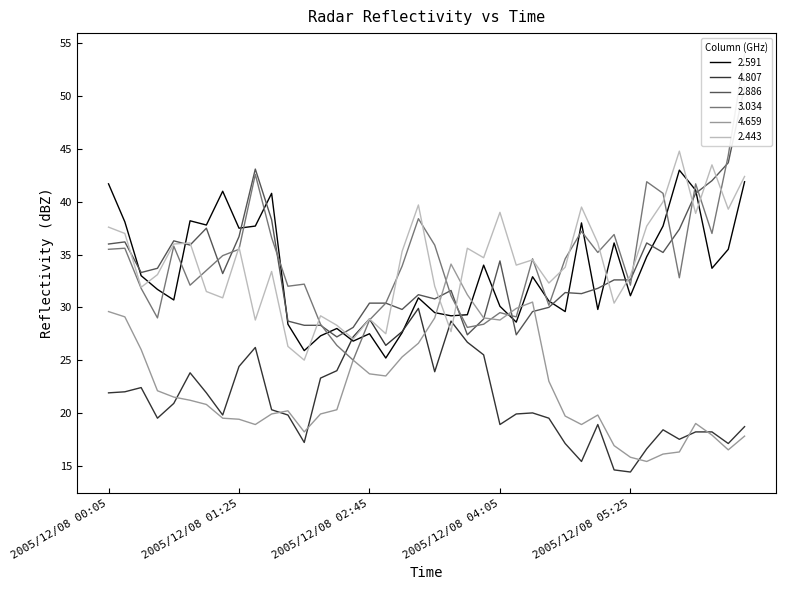

Rank the series at 2005/12/08 05:05 from highest to lowest value.

2.443, 3.034, 2.886, 2.591, 4.659, 4.807